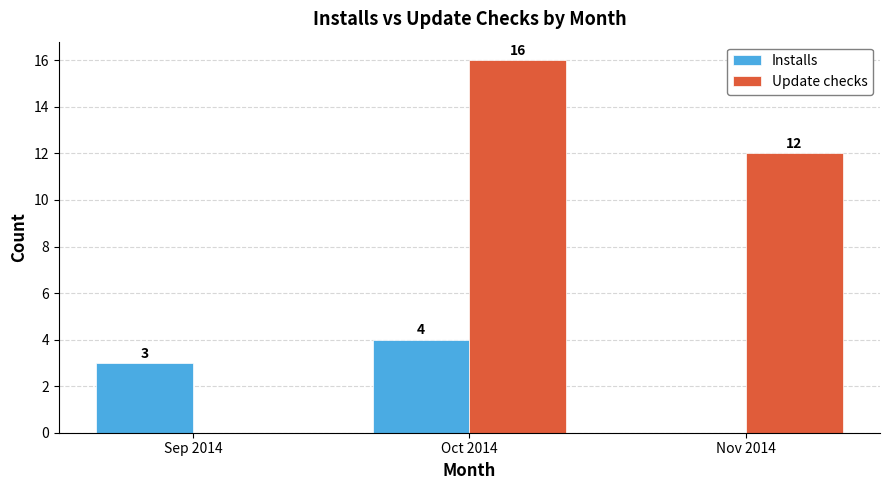

Reading right to left, list all the values displayed in this chart.

Installs: Nov 2014=0	Oct 2014=4	Sep 2014=3
Update checks: Nov 2014=12	Oct 2014=16	Sep 2014=0